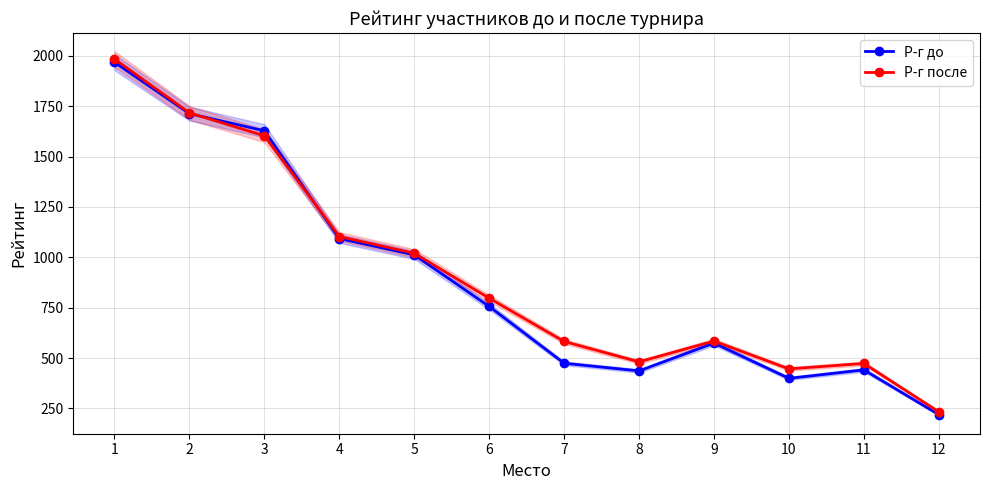

Where is Р-г до nearest to the value 1093?

4